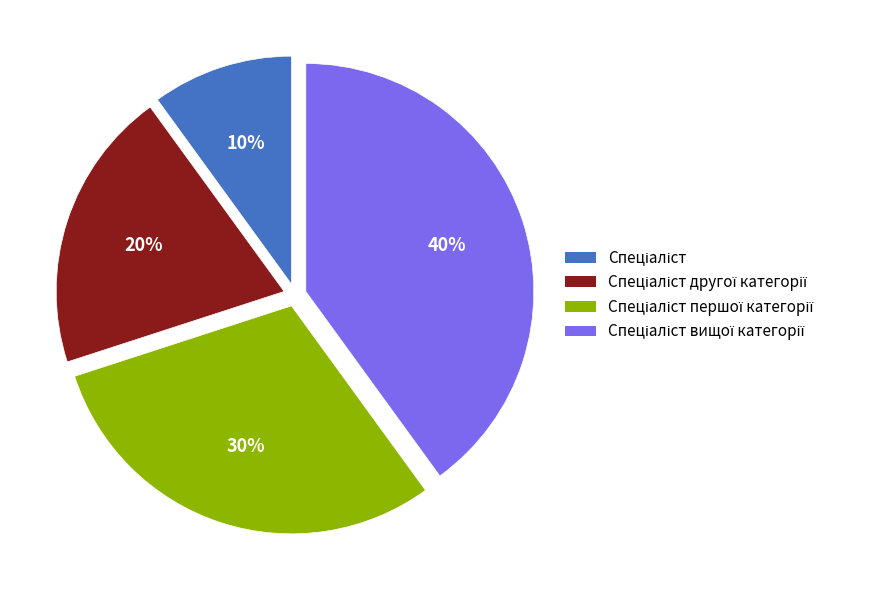

Is there a majority slice in this chart?

No